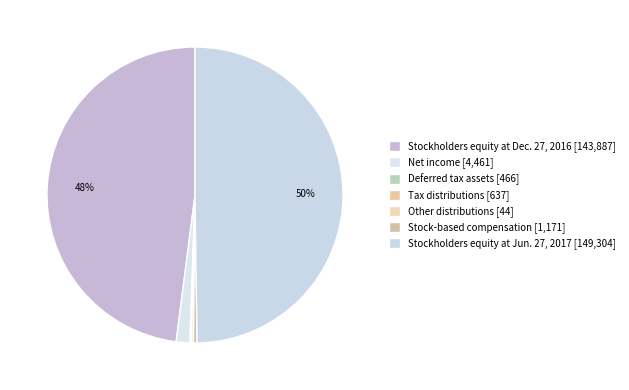

To the nearest percent, what is the difference between the Tax distributions and Stockholders equity at Dec. 27, 2016 slice percentages?

48%